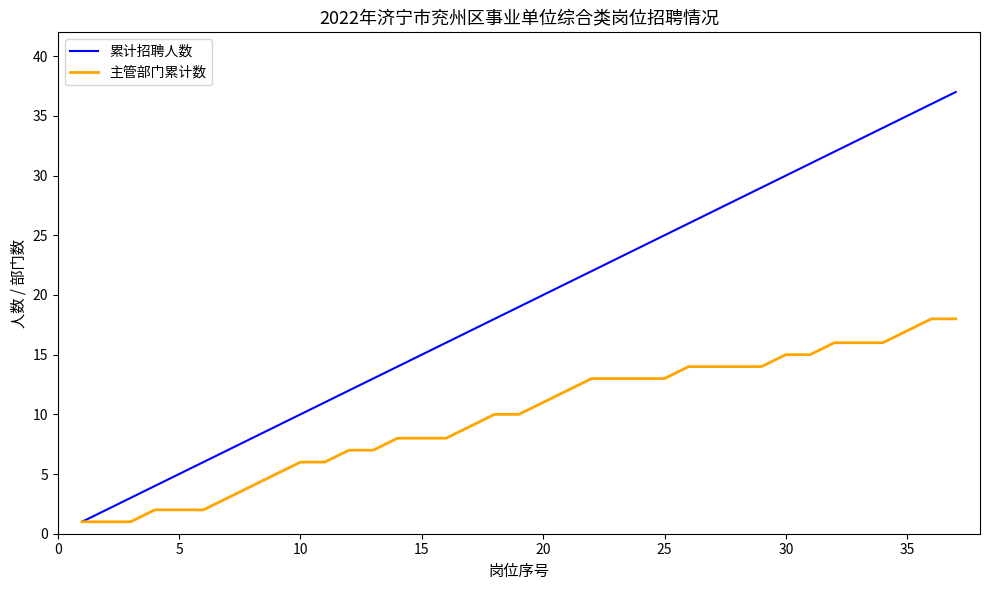

What is the maximum value shown in the chart?

37